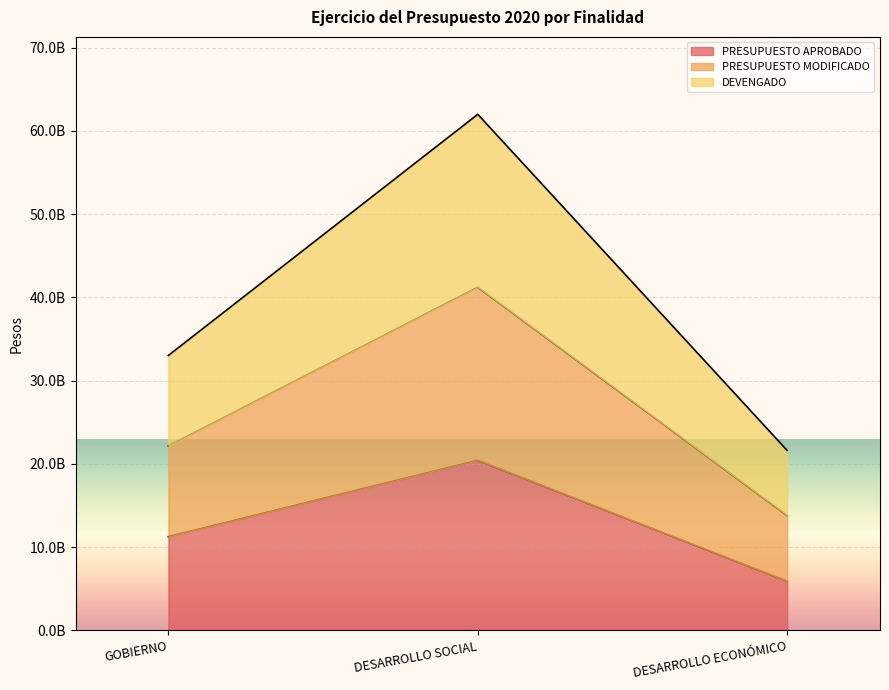

How many lines are shown in the chart?

3